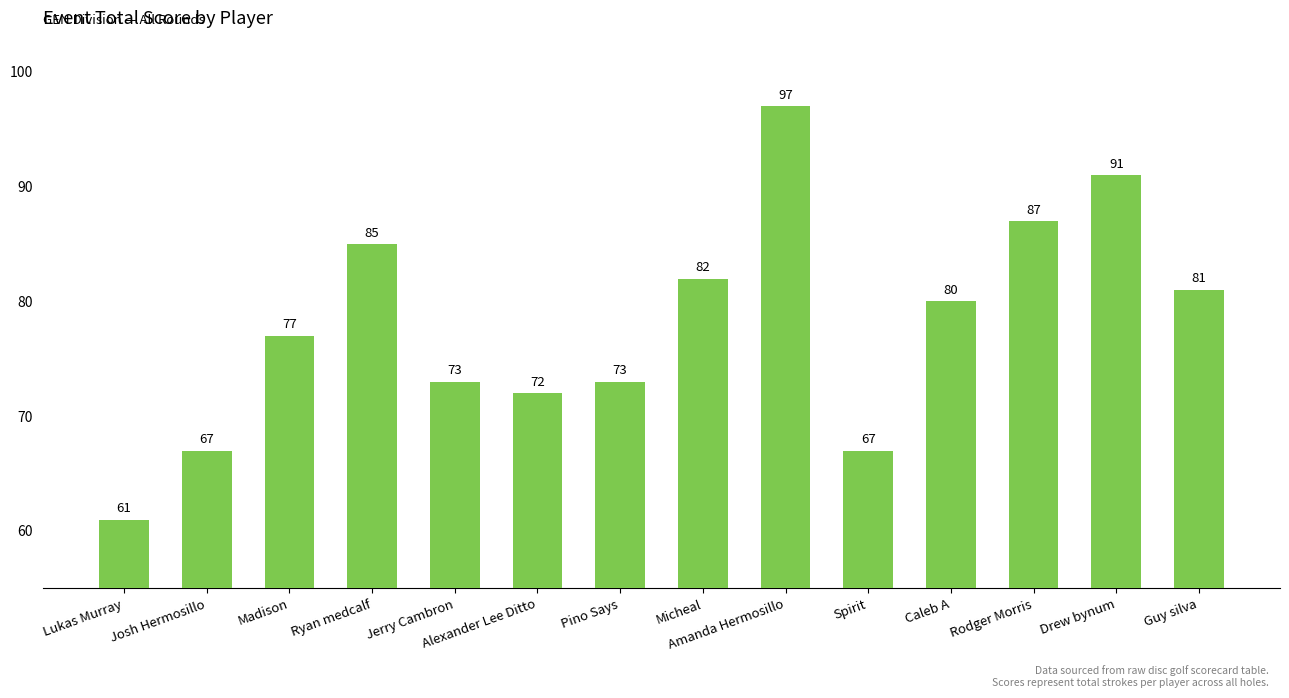

How many categories are shown in the chart?

14